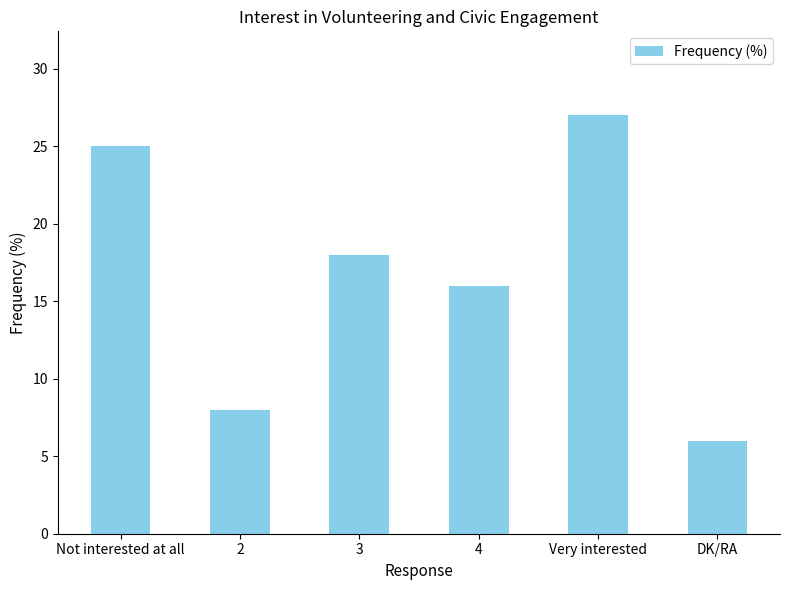

How many series are shown in this chart?

1